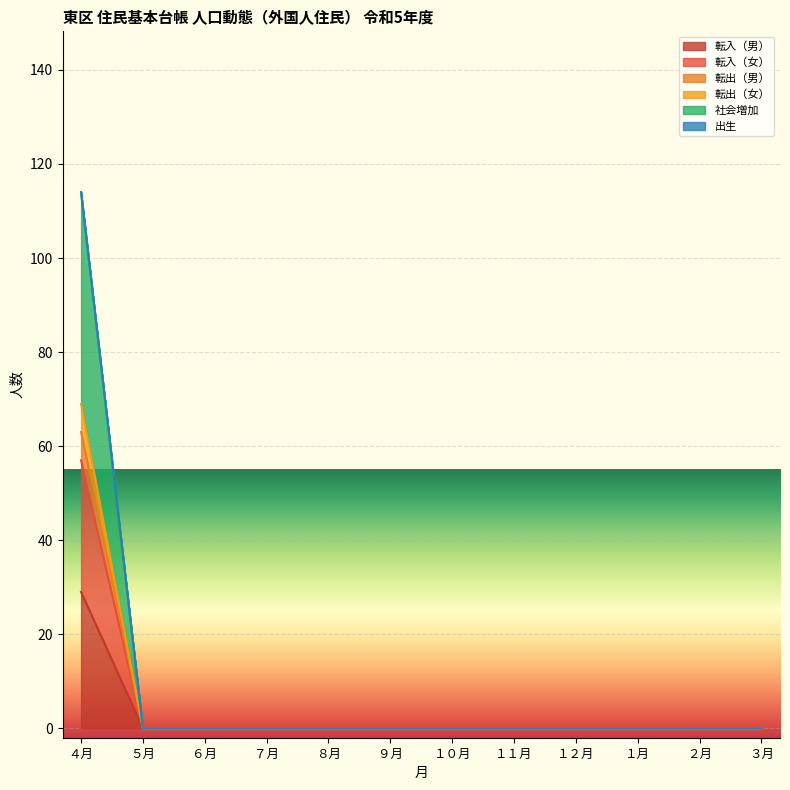

The value of 転入（男） at ４月 is 29. True or false?

True